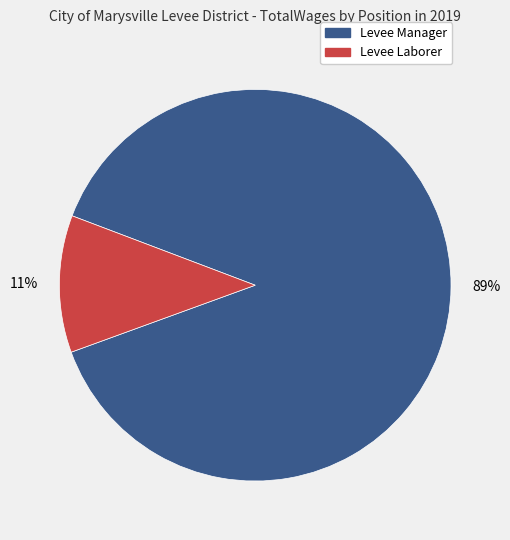

To the nearest percent, what is the average slice percentage?

50%